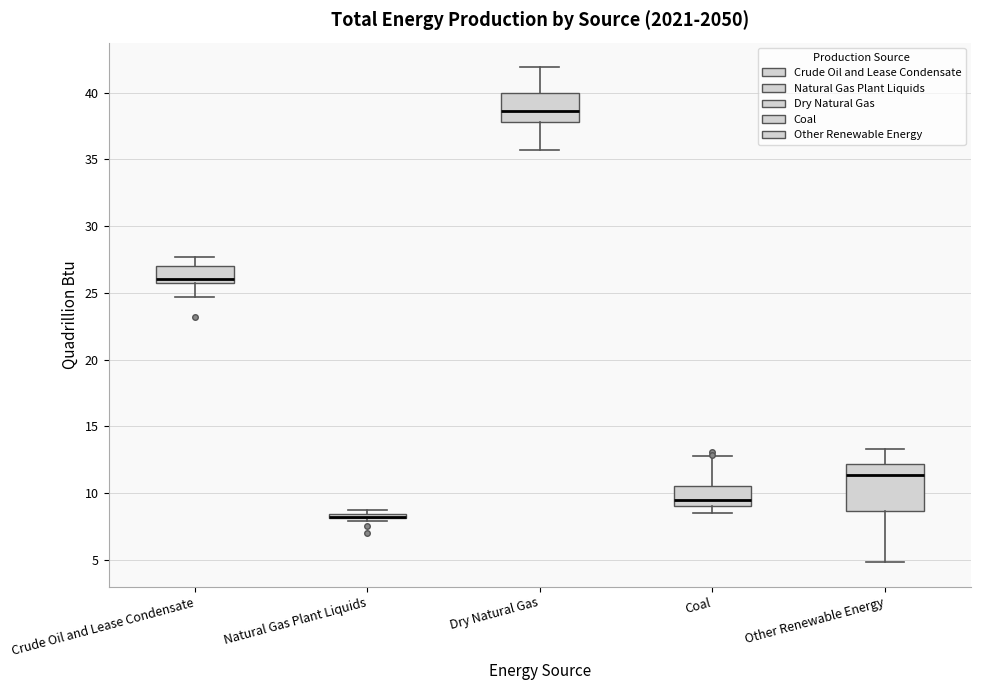

Where does the median line of the box for Dry Natural Gas sit on the y-axis? The values are not printed on the chart, so give them approximately, as read against the axis.

38.5